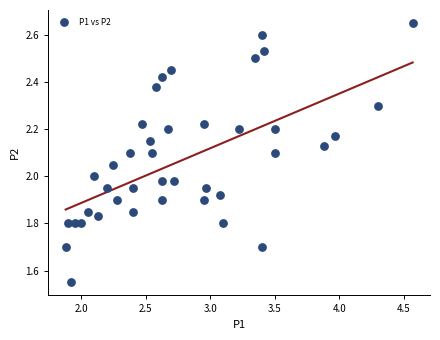

What is the range of X values (max minus min)?

2.7